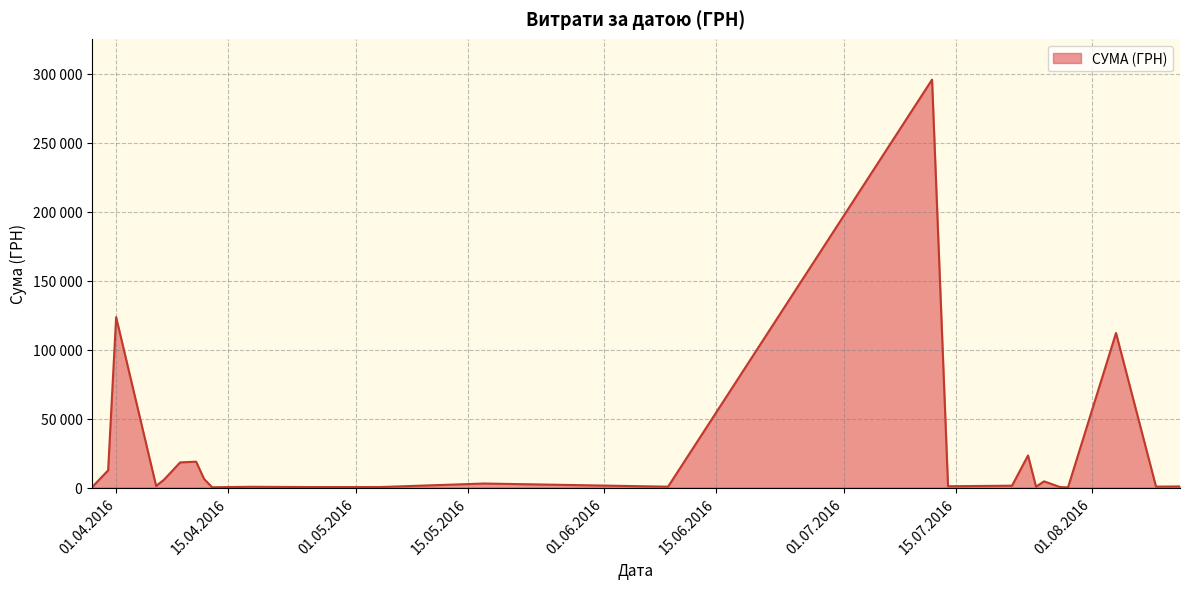

Is this an area chart (filled region under the line)?

Yes